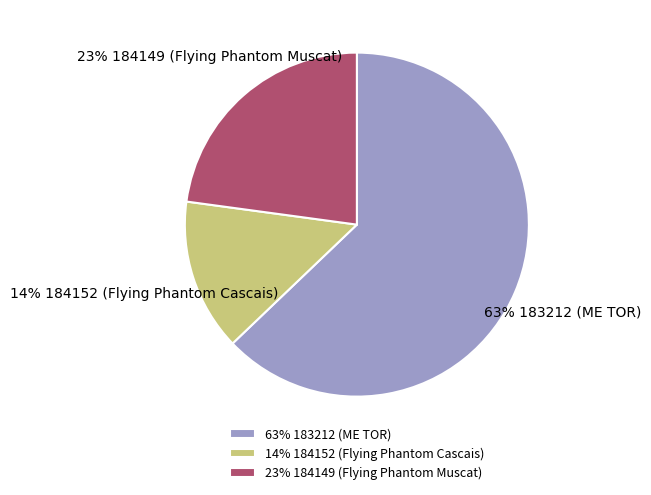

How many slices are in this pie chart?

3